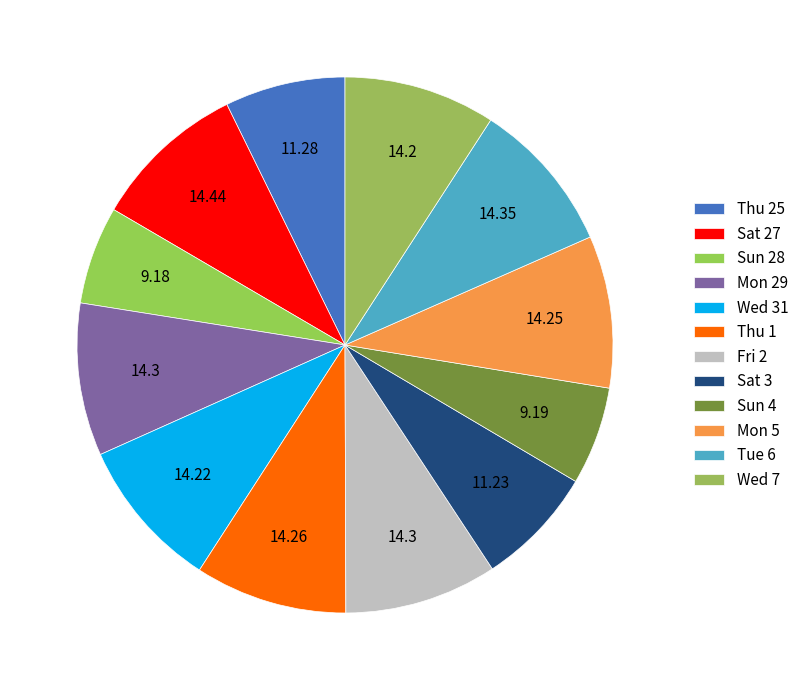

Is there any slice that represents more than half of the pie?

No